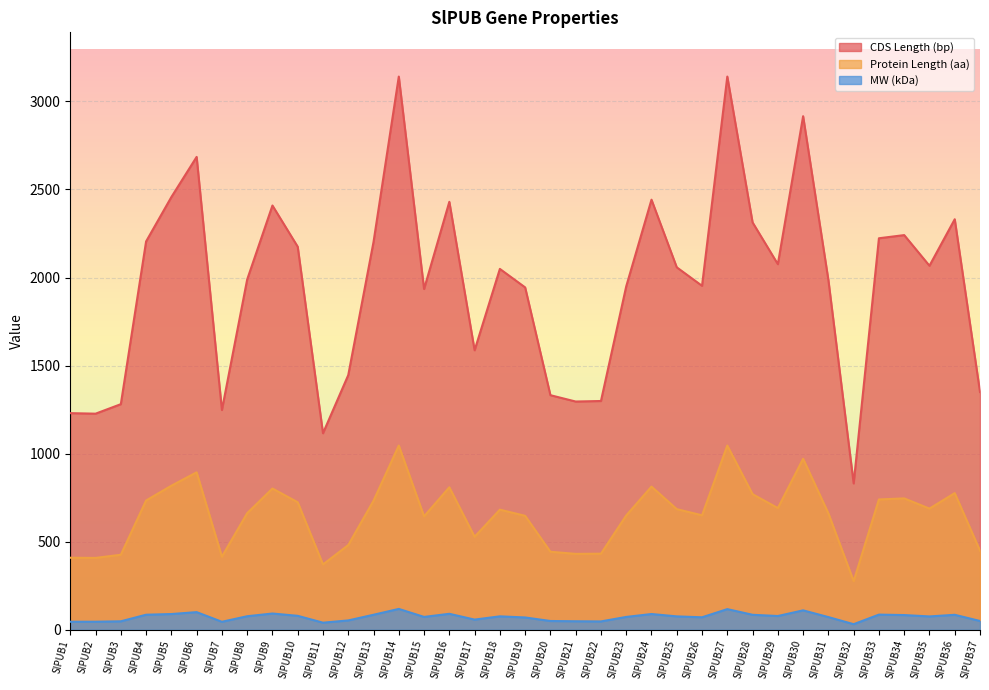

What is the total value across all series at SlPUB17?

2172.8